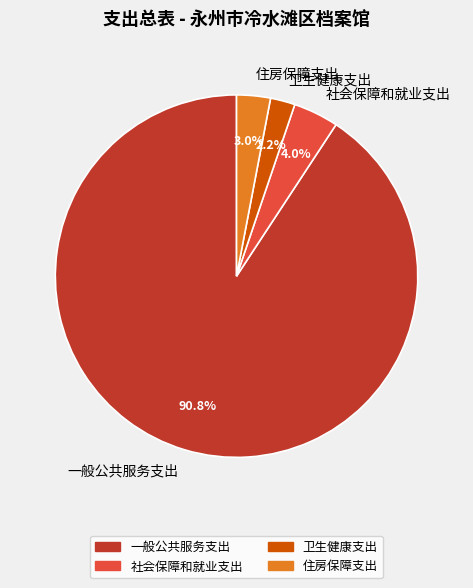

How many segments does this pie chart have?

4